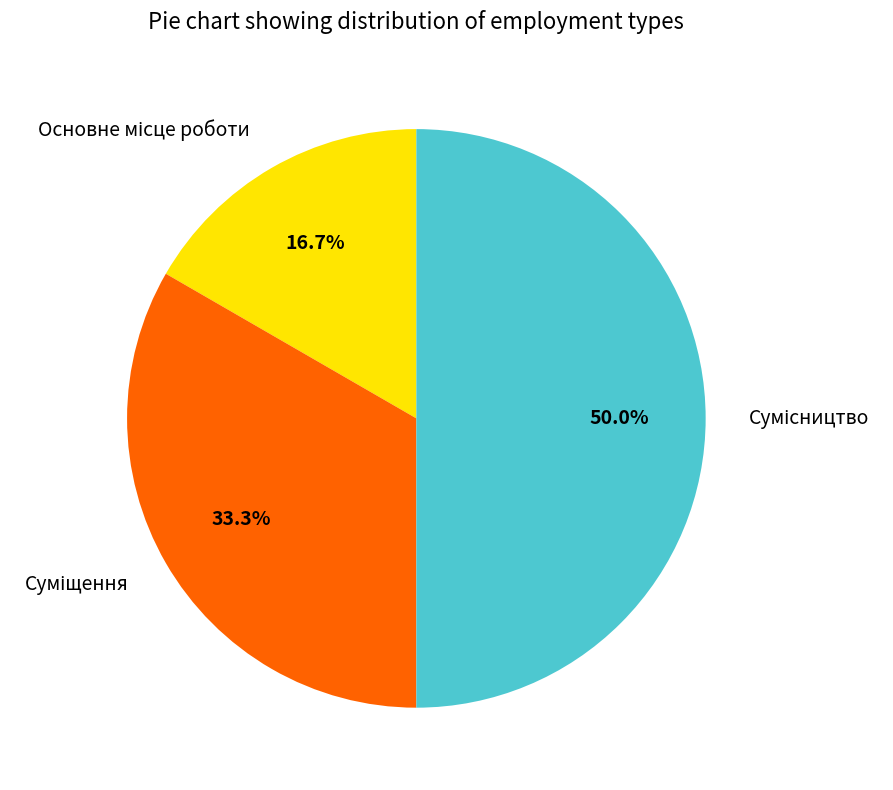

Count the number of slices in the pie.

3